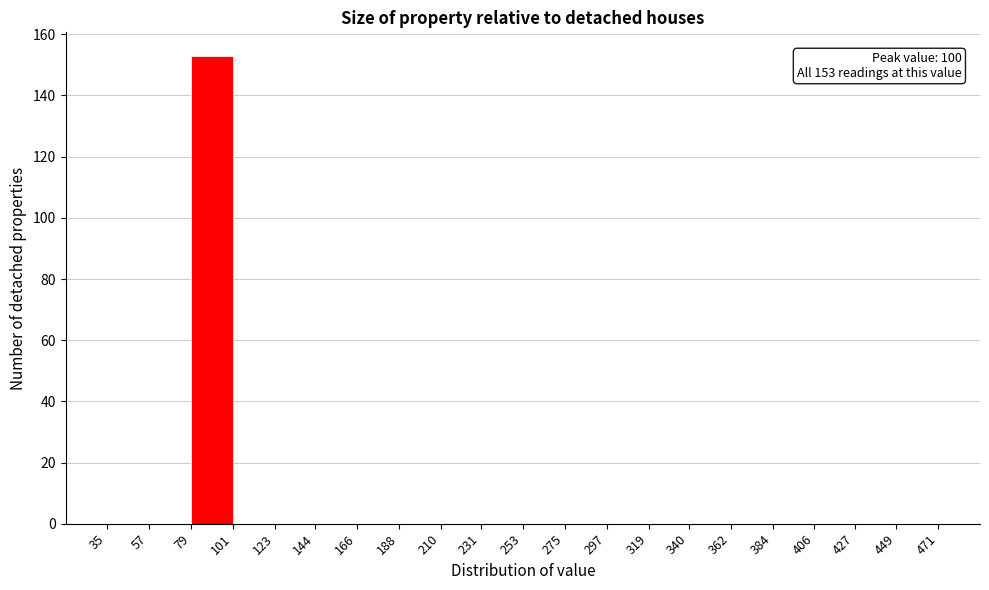

Which range on the x-axis has the tallest bar?

79 to 101